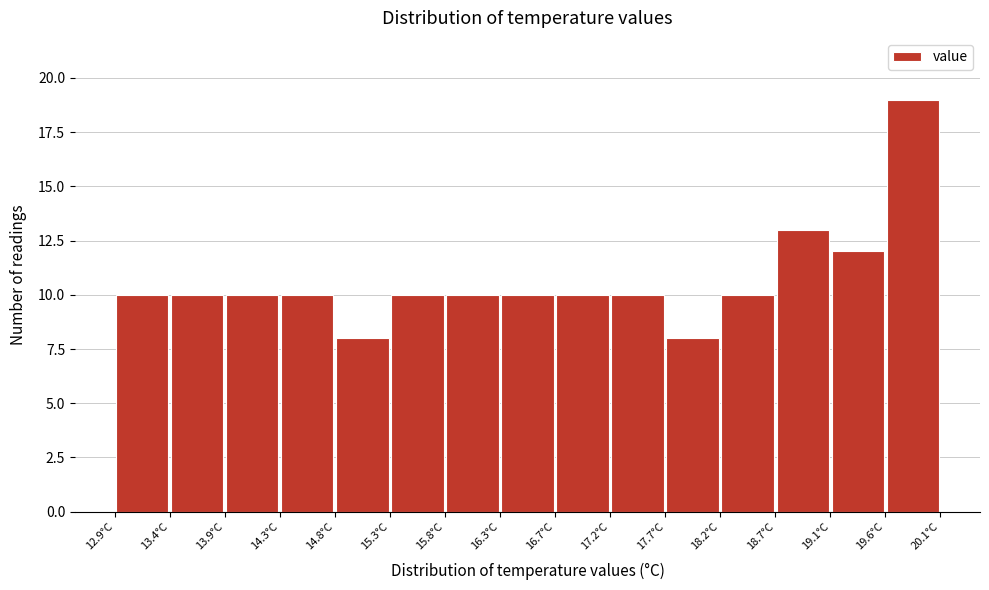

Which range on the x-axis has the tallest bar?

19.62 to 20.10